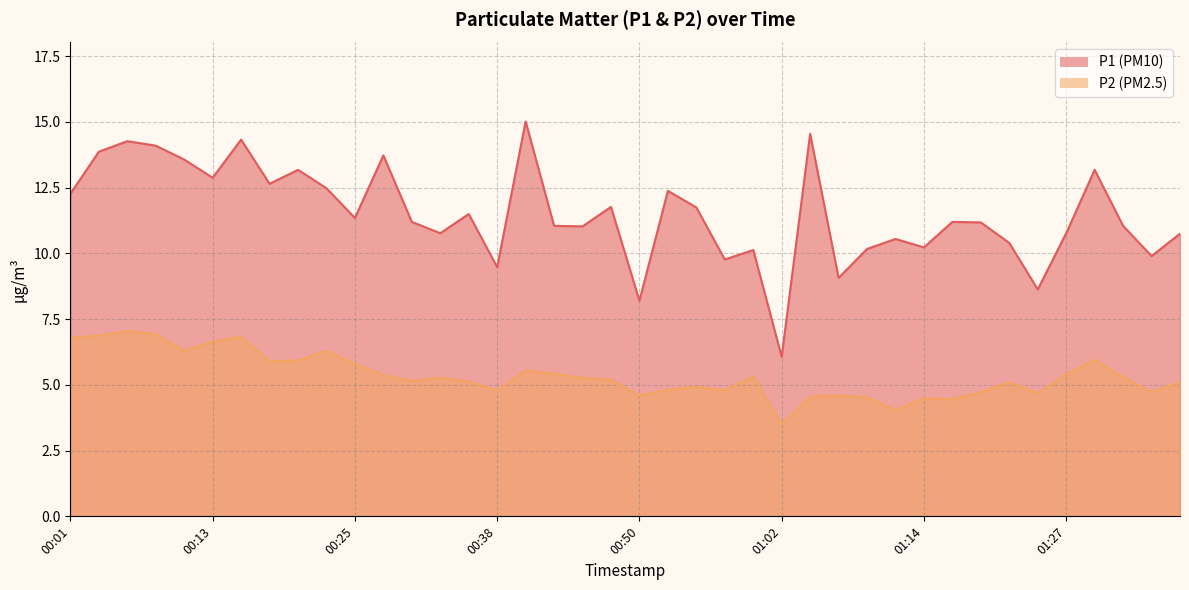

Rank the series at 01:02 from highest to lowest value.

P1, P2